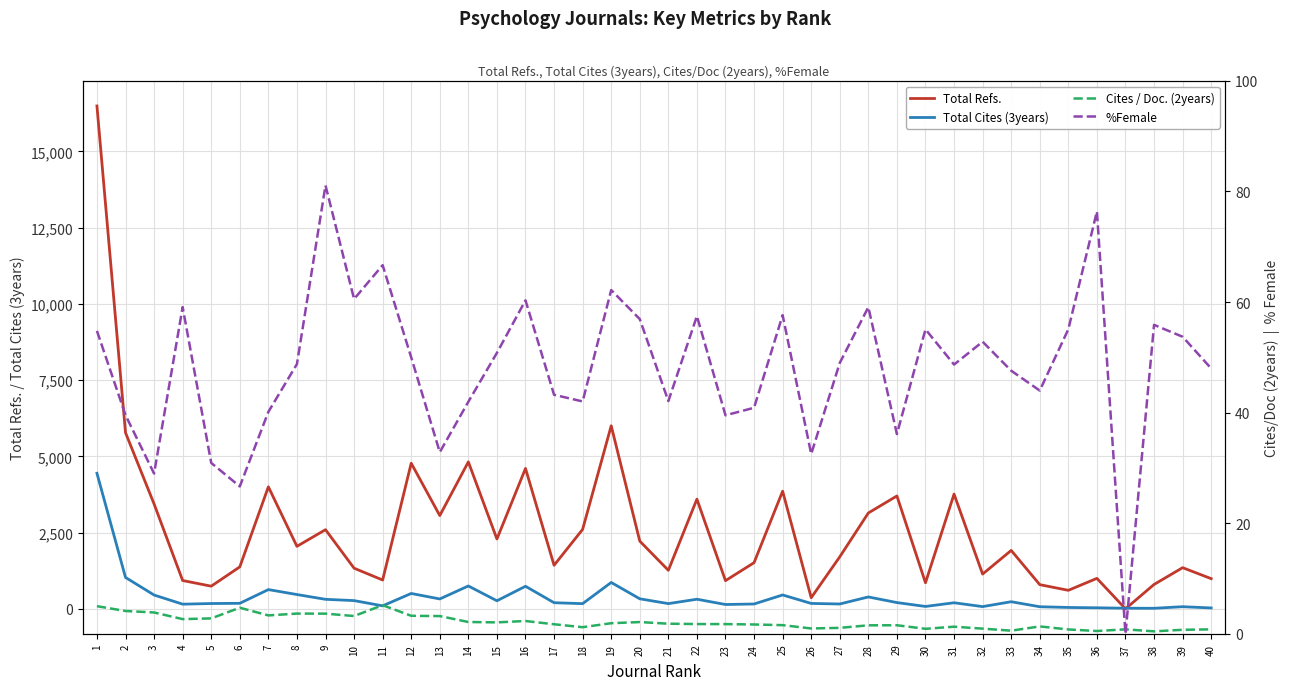

How many values in the Total Refs. series exceed 1915?

19